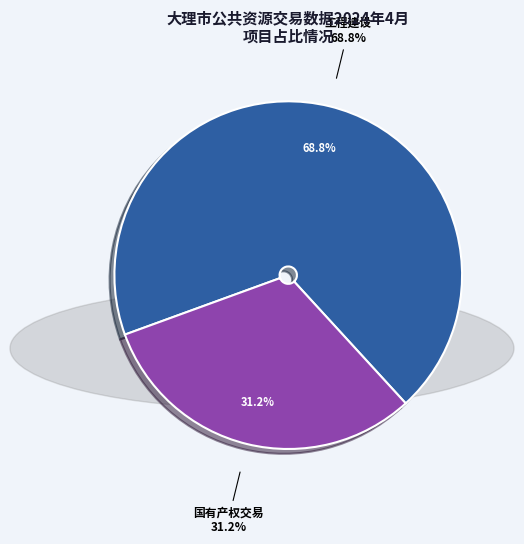

What is the total percentage of 其他 and 国有产权交易?

31.2%